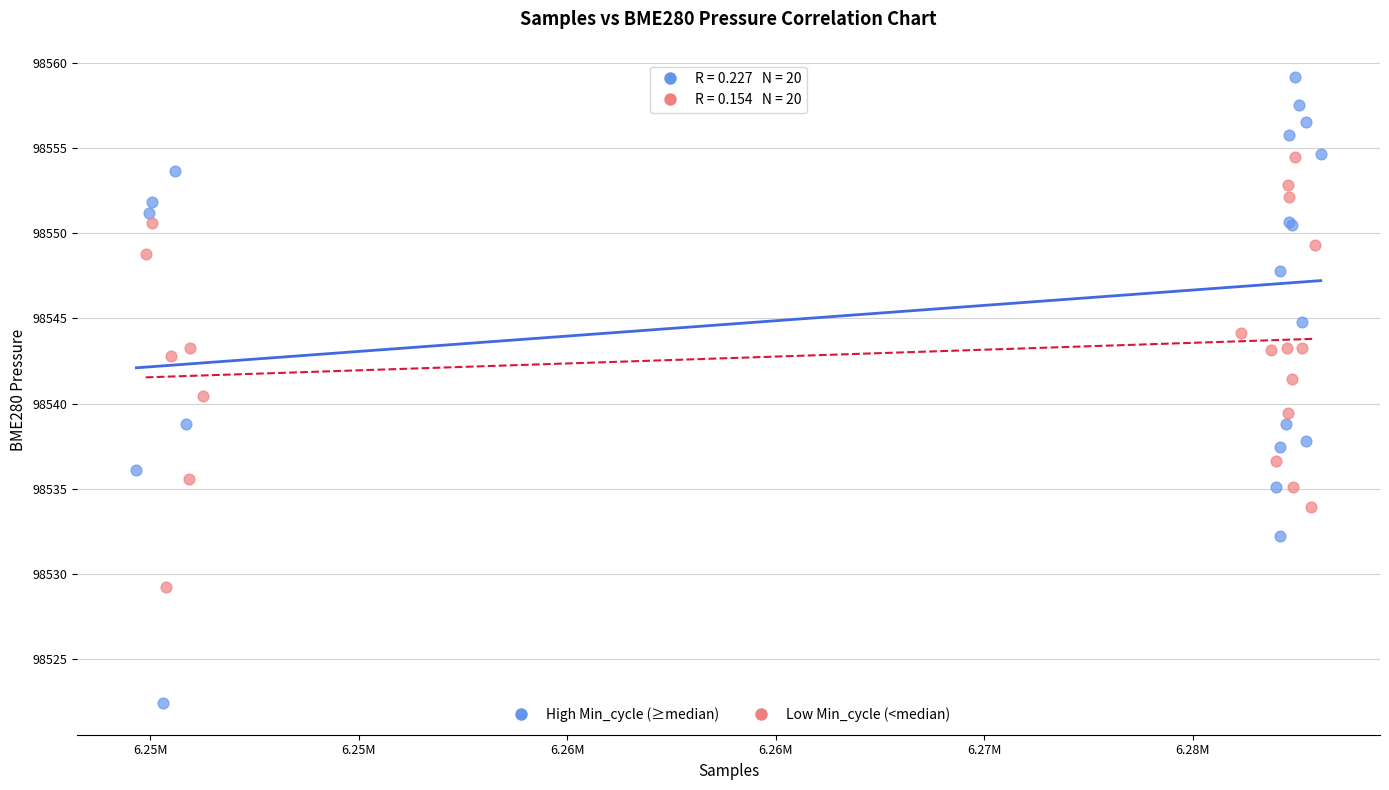

Which series has the largest Y range (max minus min)?

High Min_cycle (≥median)